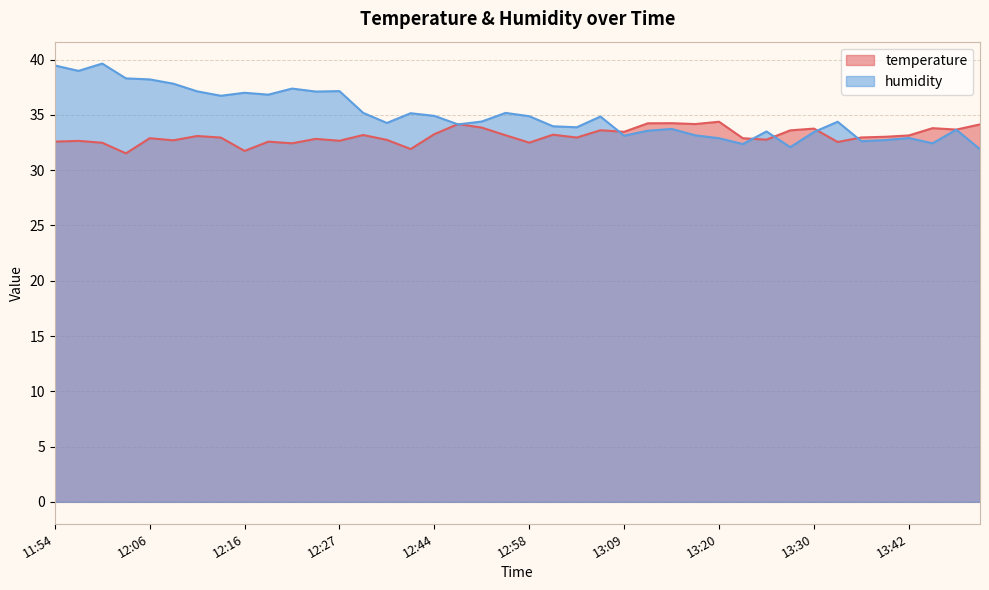

At which category does humidity reach its first local peak?

12:00